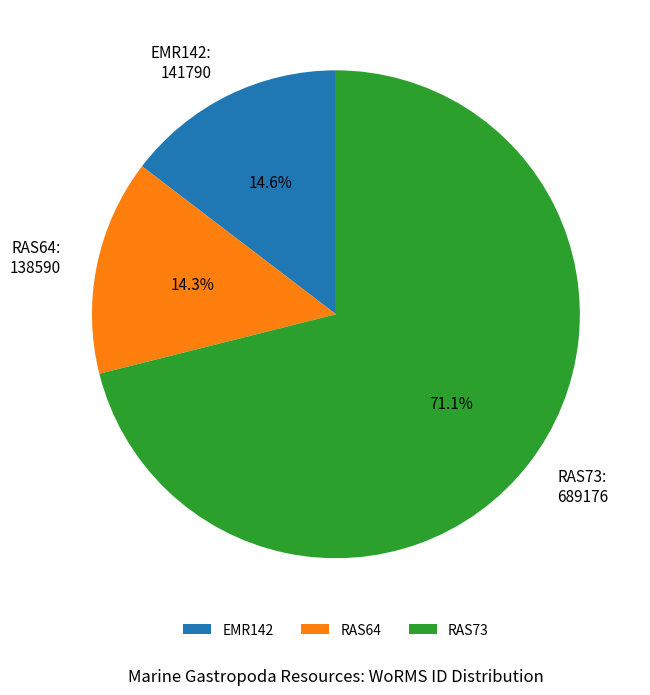

Count the number of slices in the pie.

3